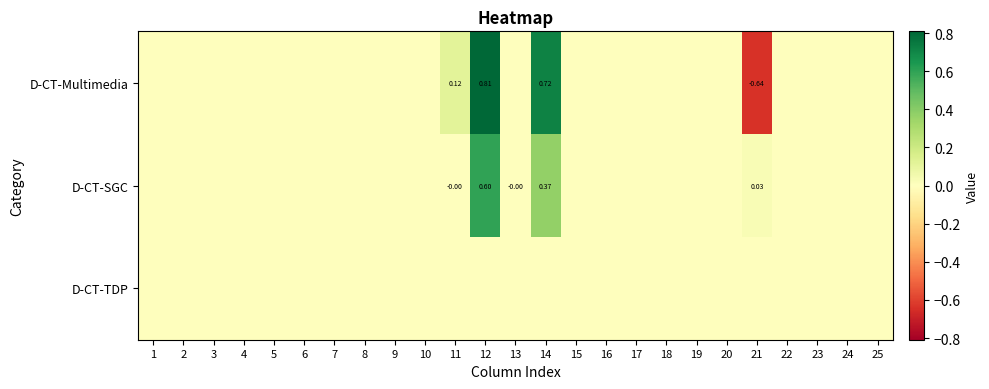

The D-CT-SGC series shows 0.2 at 9. True or false?

False